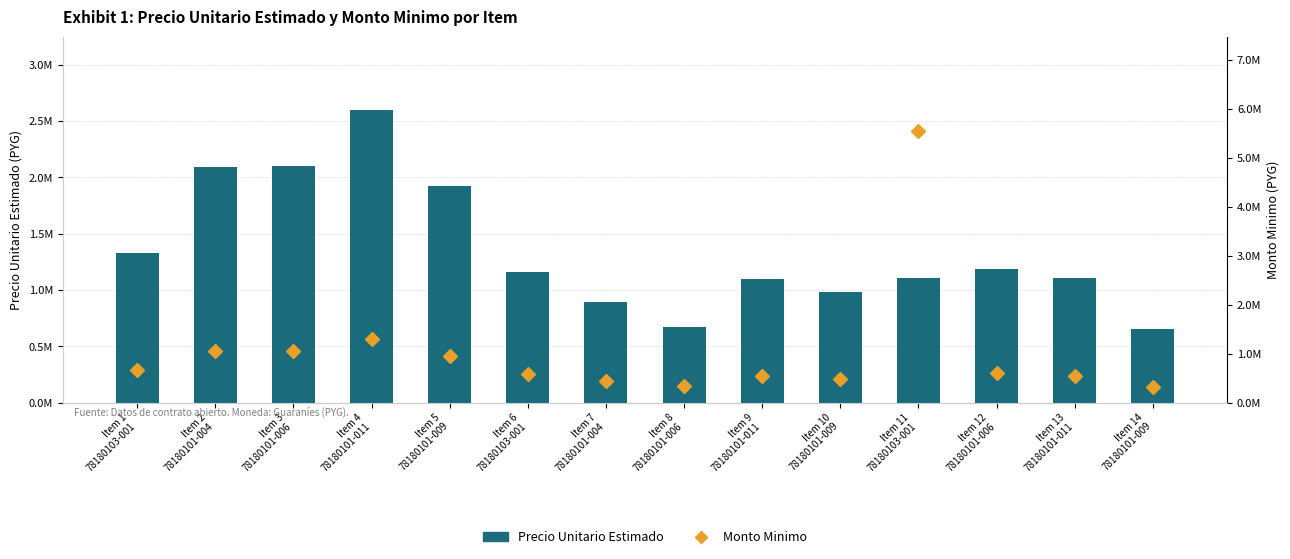

What is the label of the 1st bar from the left?

Item 1
78180103-001